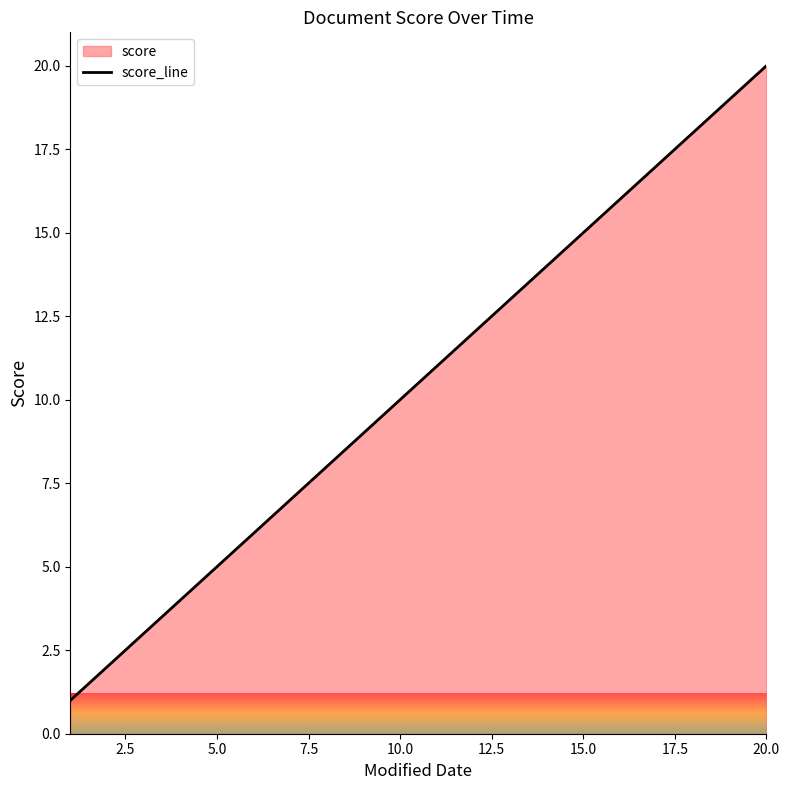

Reading right to left, transcribe all the data shown in this chart.

20	19	18	17	16	15	14	13	12	11	10	9	8	7	6	5	4	3	2	1